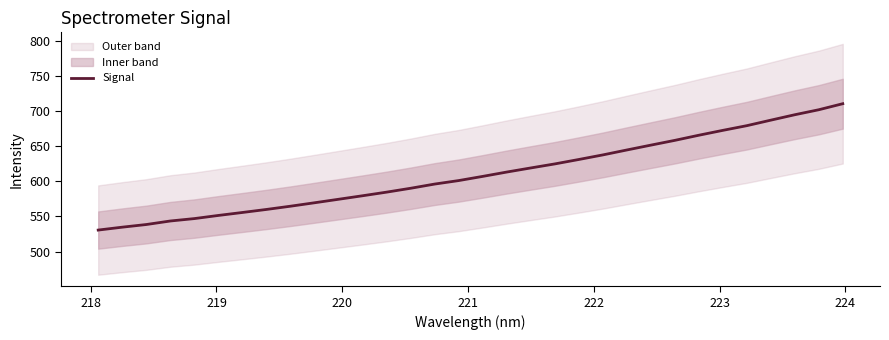

Which has a higher value, 223 or 220?

223